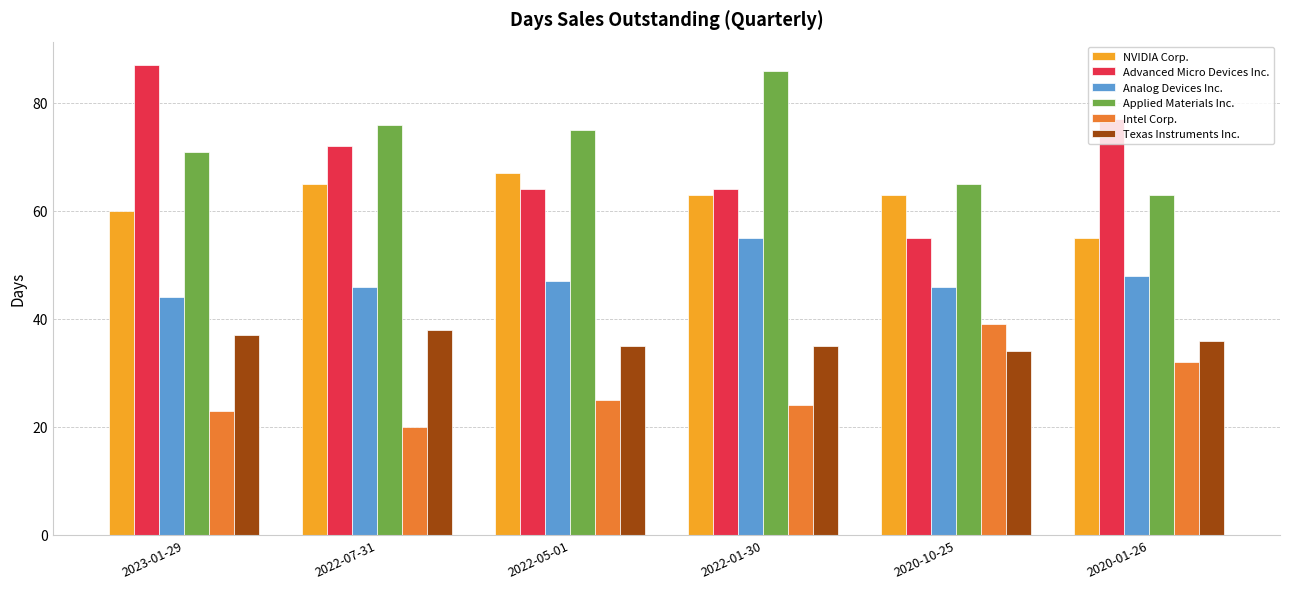

At which label is Intel Corp. closest to 29?

2020-01-26